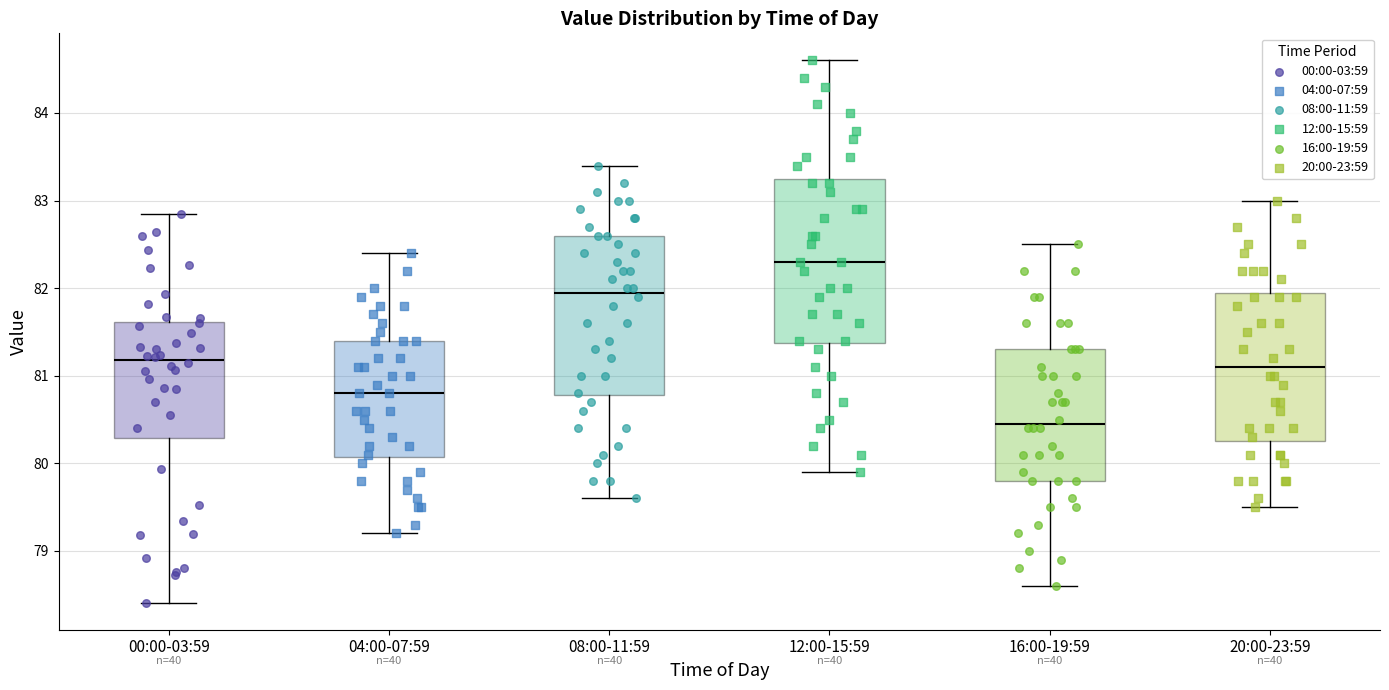

Which box has the lowest median line?

16:00-19:59